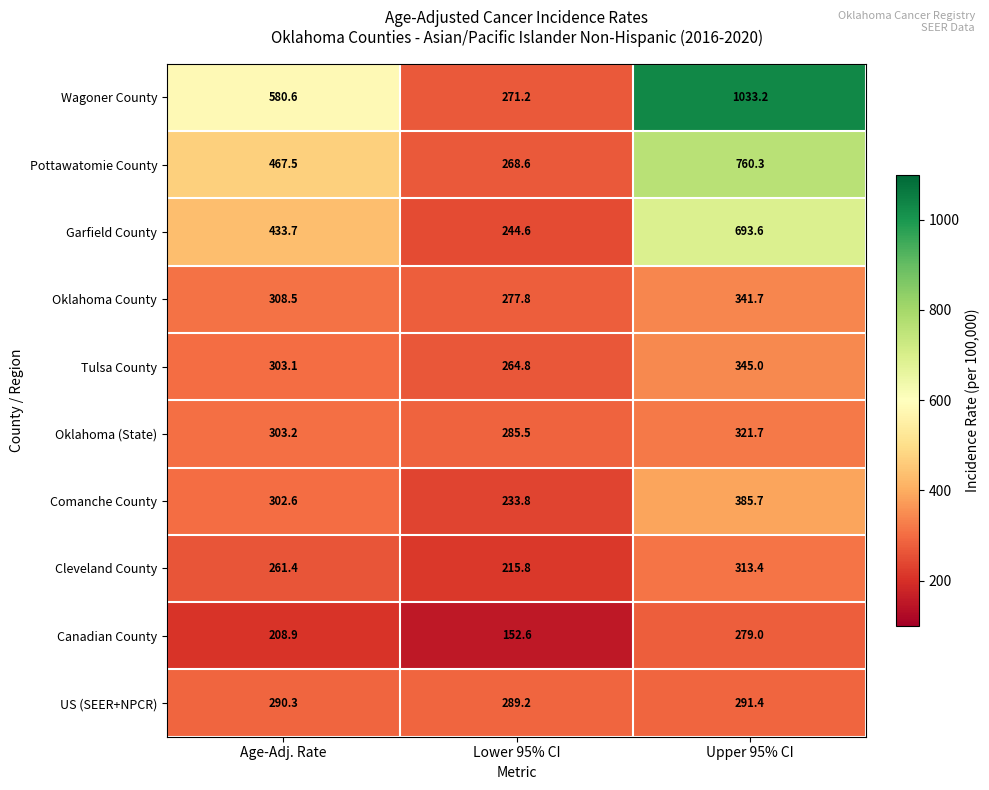

At which label is Oklahoma (State) closest to 303?

Age-Adj. Rate